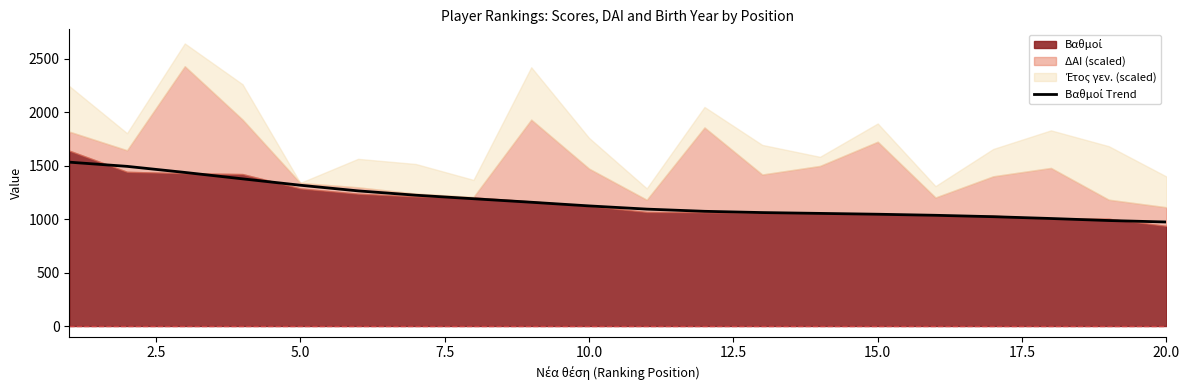

How many lines are shown in the chart?

1